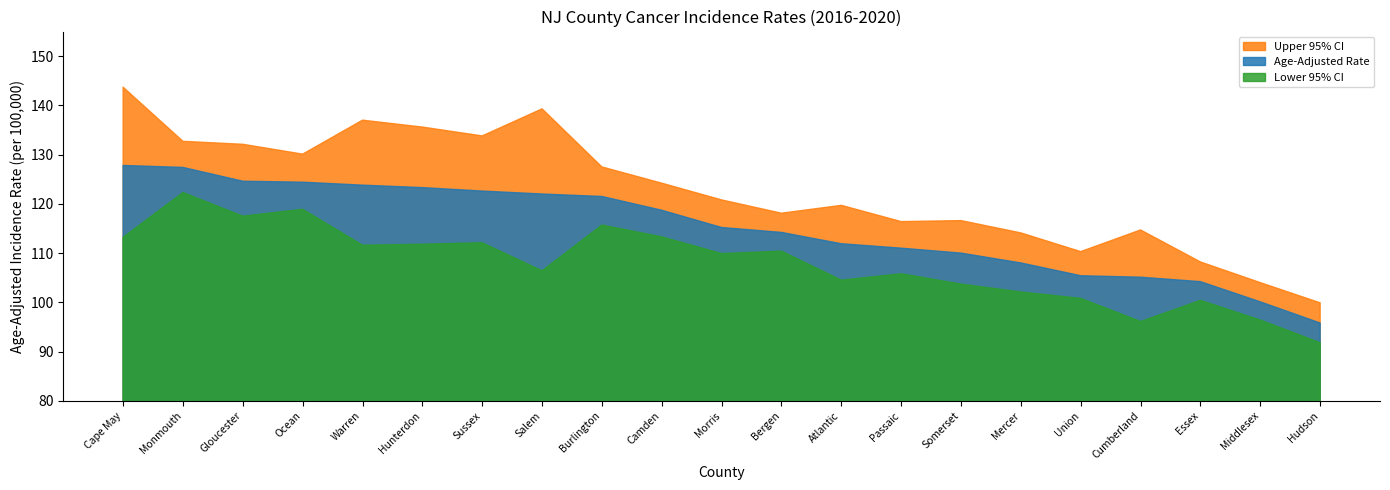

Which category has the highest value across all series?

Cape May